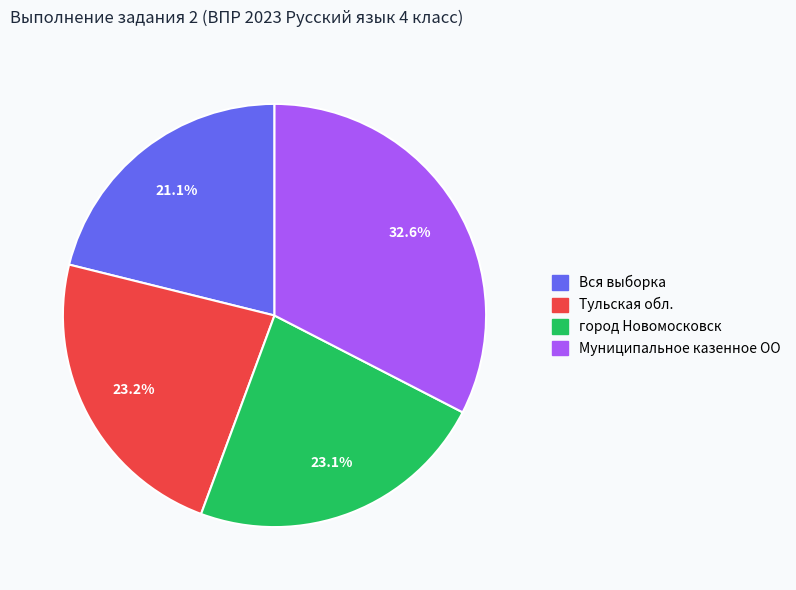

What percentage is the Тульская обл. slice, to the nearest percent?

23%